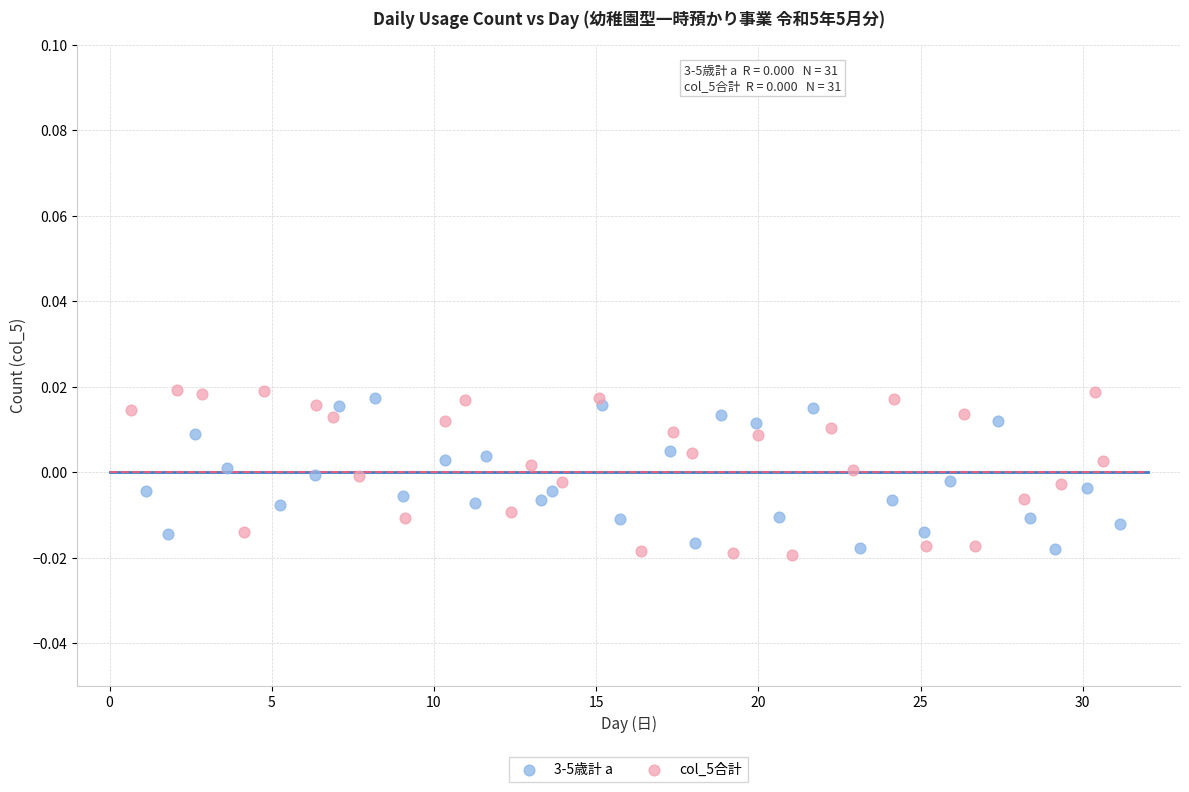

Which series contains the highest Y value?

col_5合計